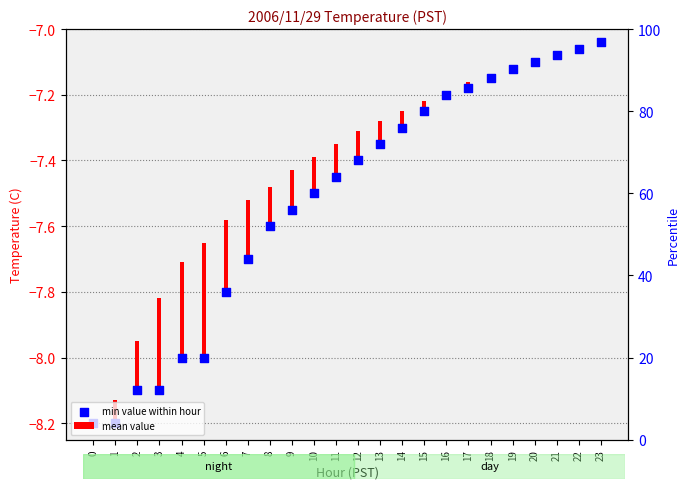

What is the change in value from 2 to 18?

+0.9